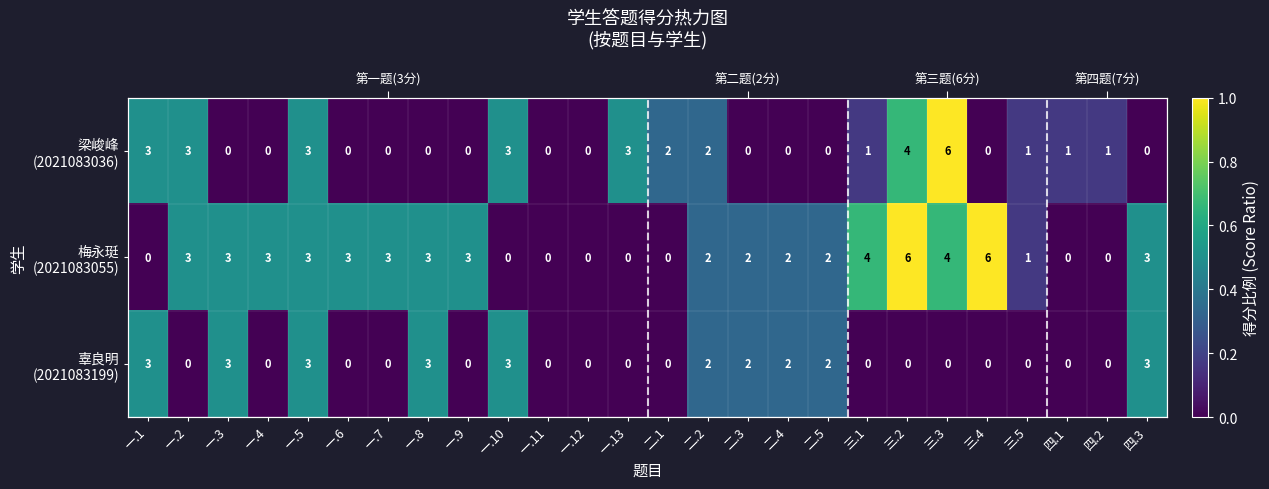

How many data points in 梁峻峰 (2021083036) are above 0?

13